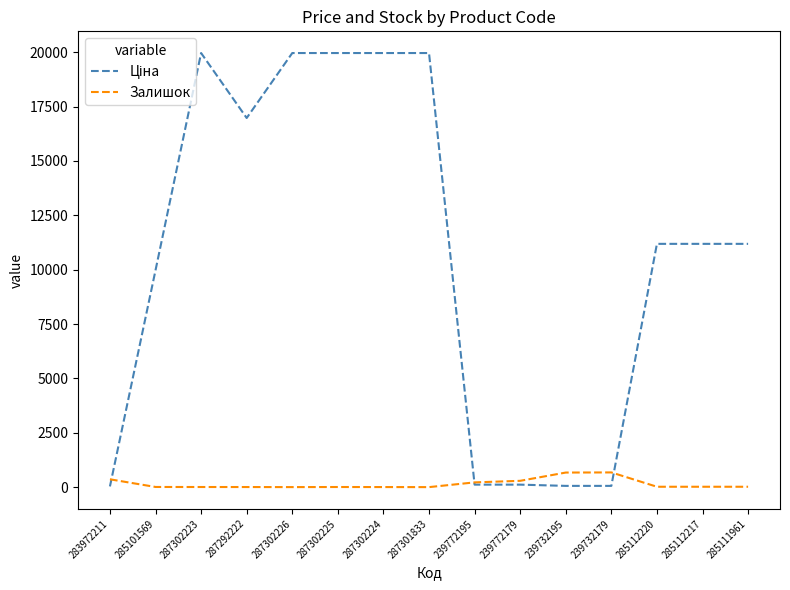

What is the maximum value shown in the chart?

19964.2